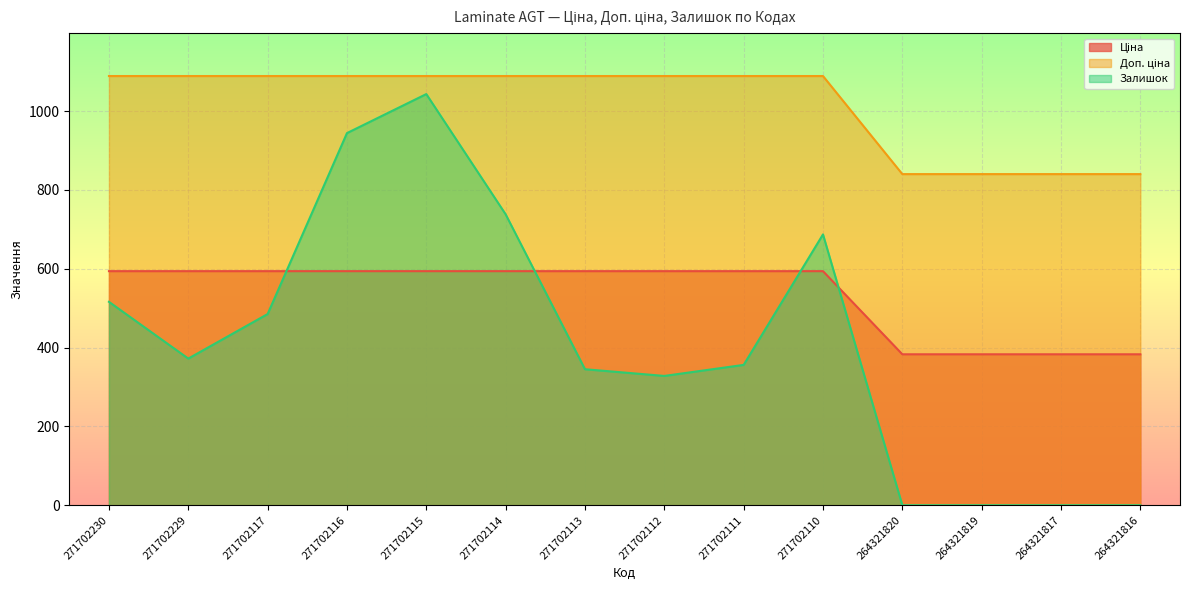

Which series has the largest total across all categories?

Доп. ціна